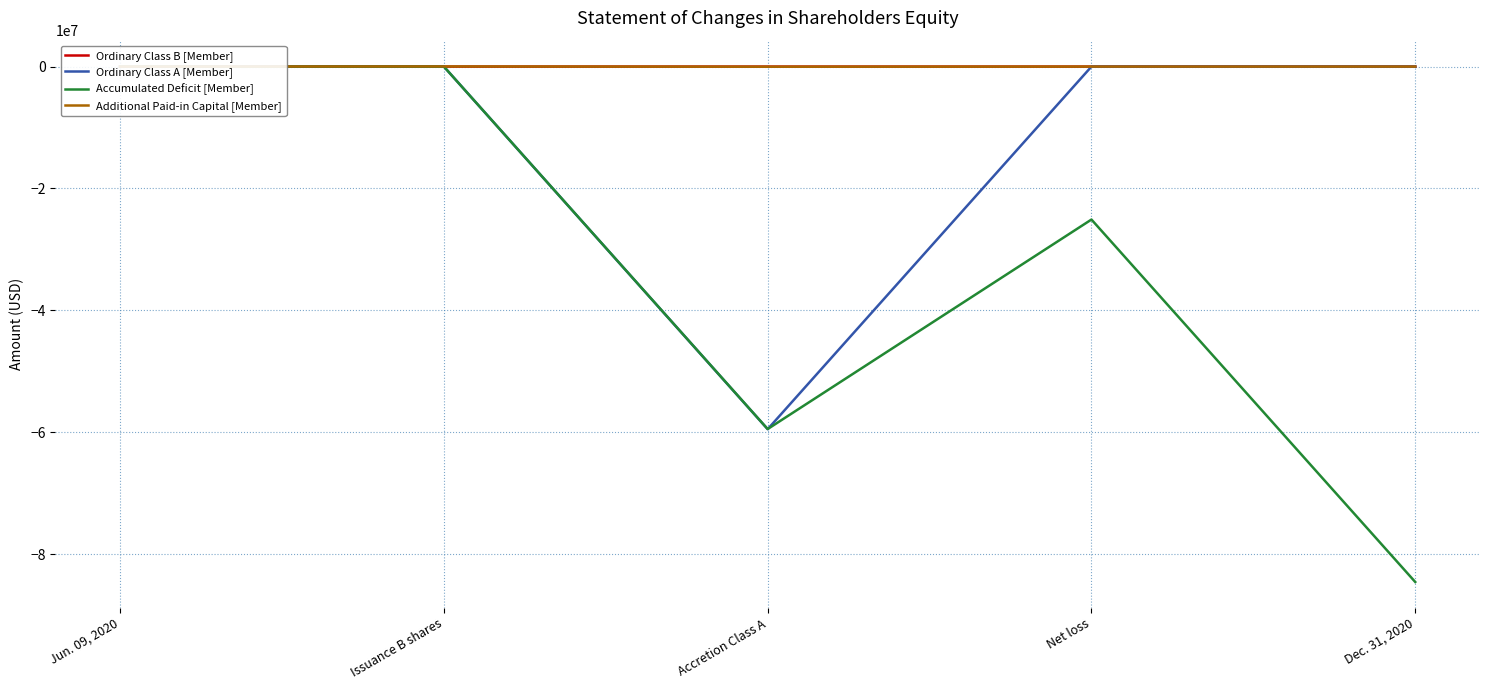

Reading right to left, extract all data points from this chart.

Ordinary Class B [Member]: 1438	0	0	1438	0
Ordinary Class A [Member]: 0	0	-59490575	0	0
Accumulated Deficit [Member]: -84561995	-25094982	-59467013	0	0
Additional Paid-in Capital [Member]: 0	0	-23562	23562	0